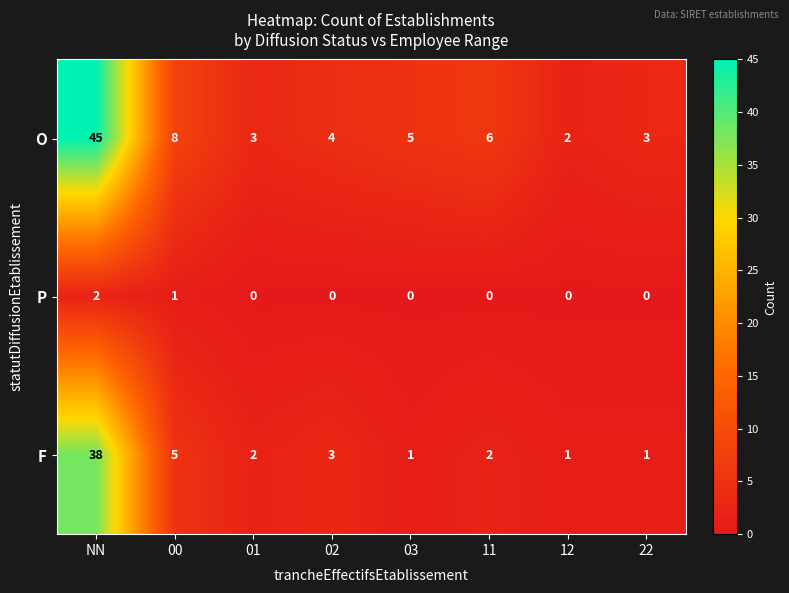

Which series has the largest range (max minus min)?

O